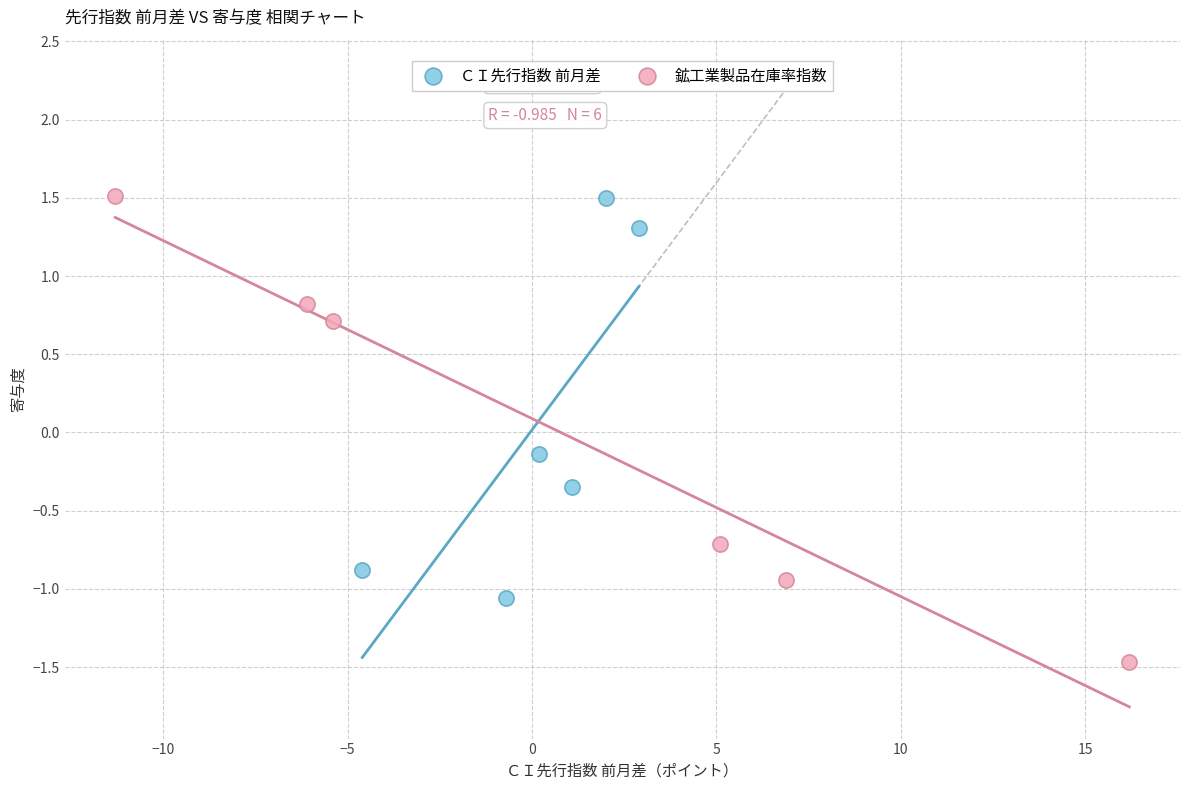

What are all the series names shown in the legend?

ＣＩ先行指数 前月差, 鉱工業製品在庫率指数